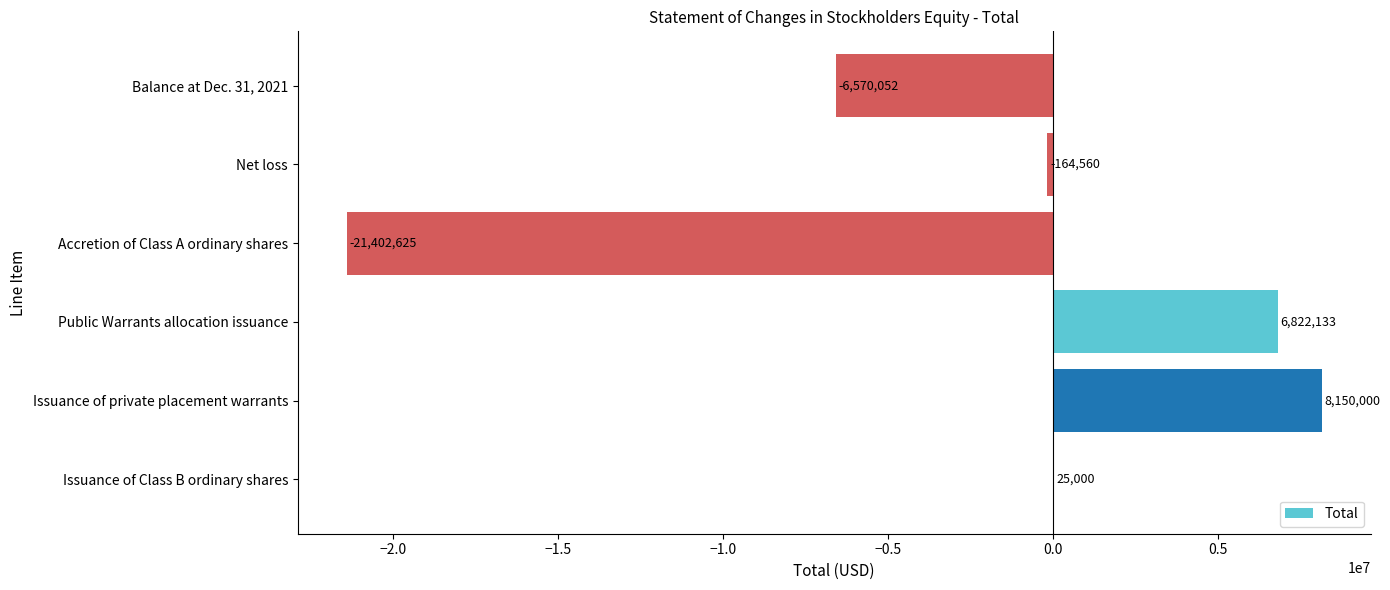

What is the average value?

-2190017